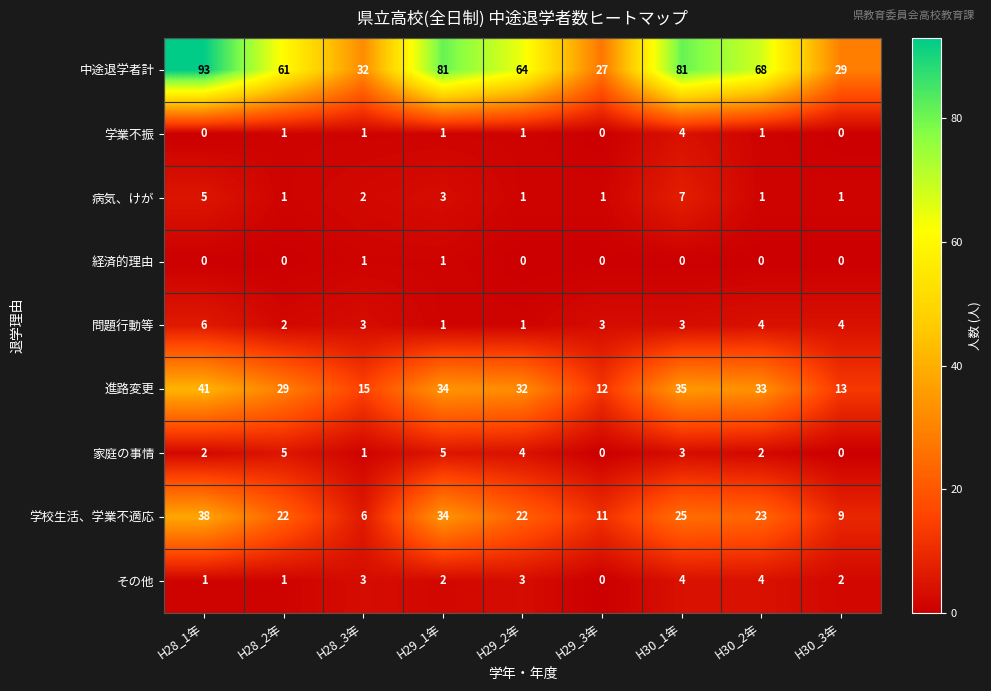

Which series has the largest total across all categories?

中途退学者計